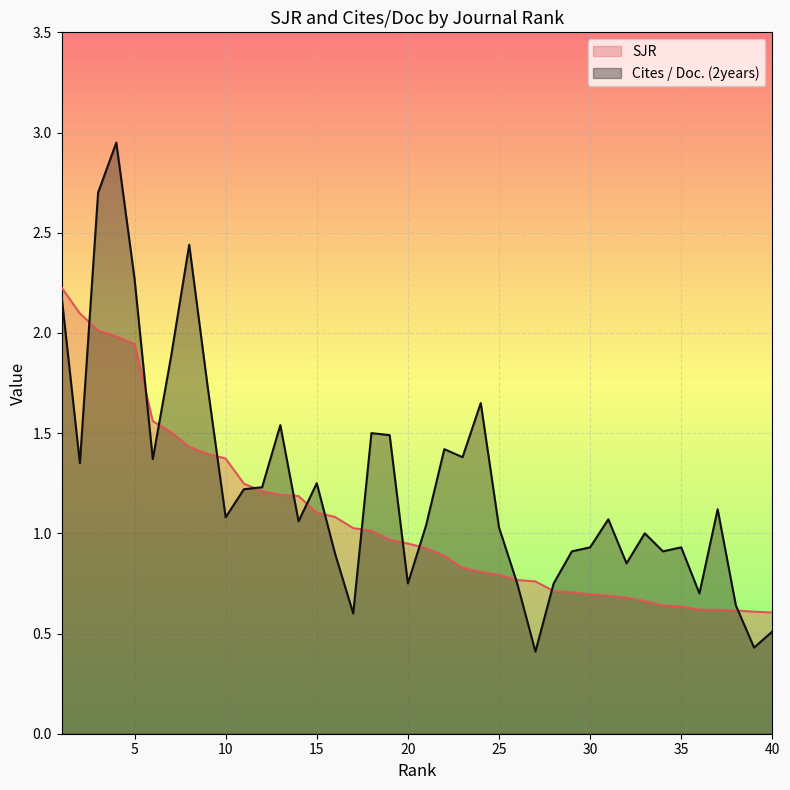

The value of Cites / Doc. (2years) at 32 is 0.8. True or false?

True